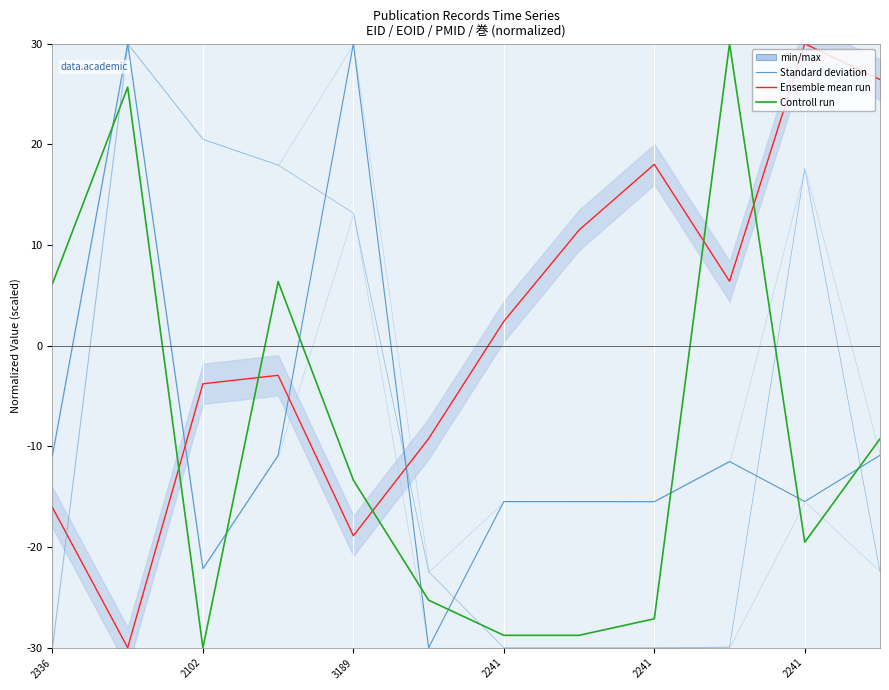

Which category has the lowest value in the Standard deviation series?

2241